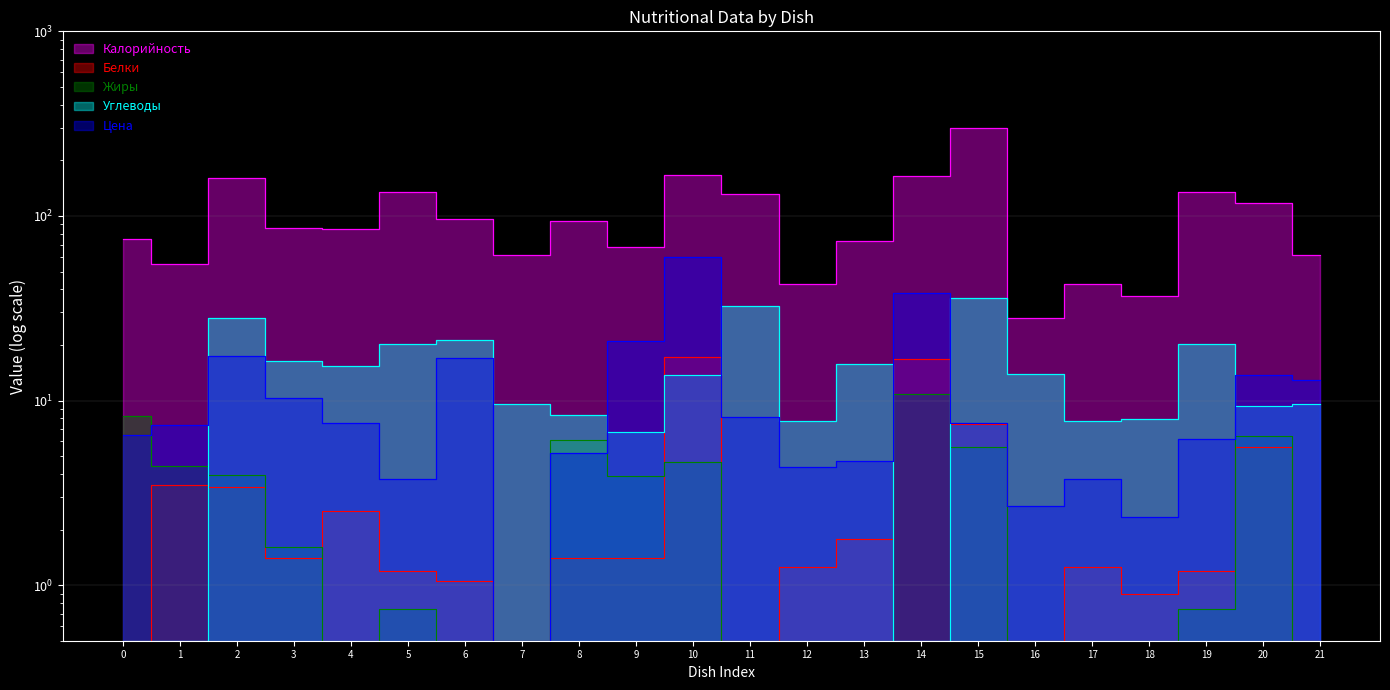

What is the sum of all Цена values?

260.9